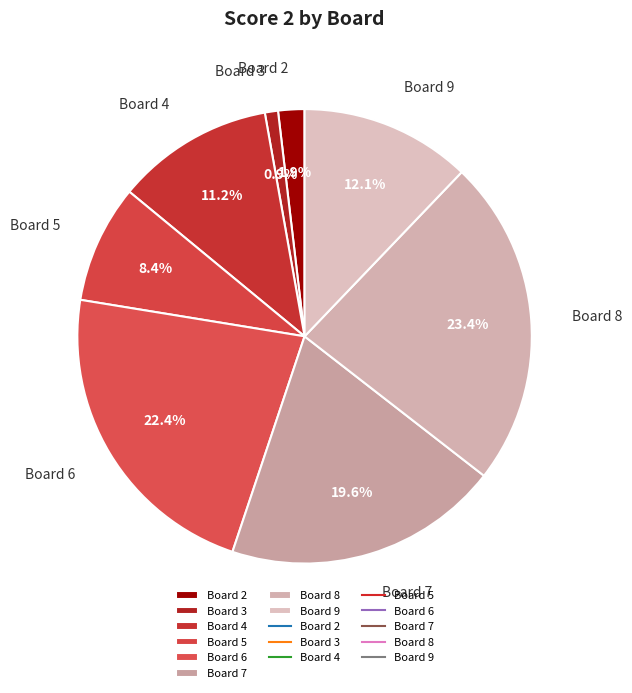

Does Board 7 account for over 50% of the chart?

No